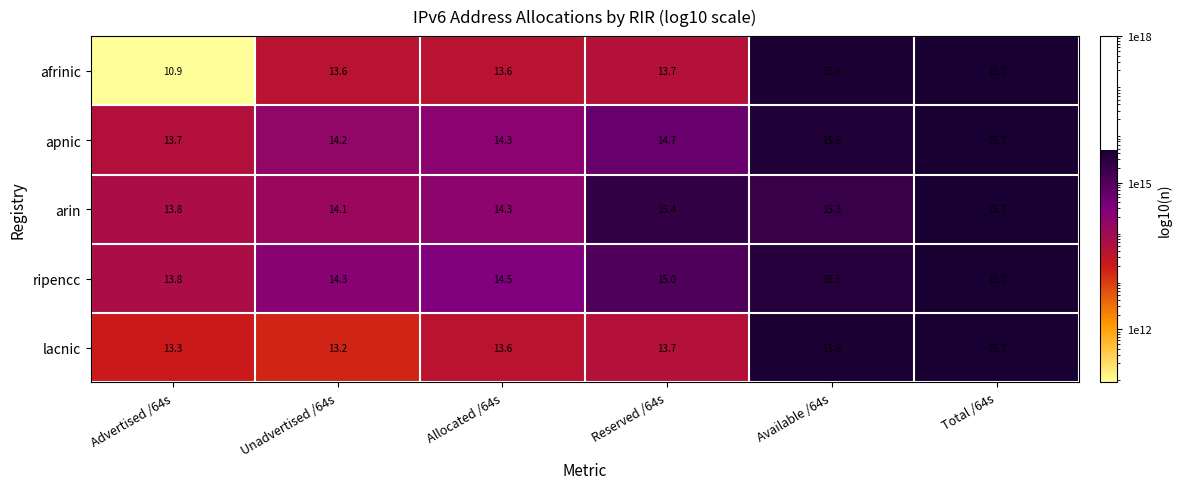

Between Advertised /64s and Total /64s, which series saw the biggest shift?

afrinic